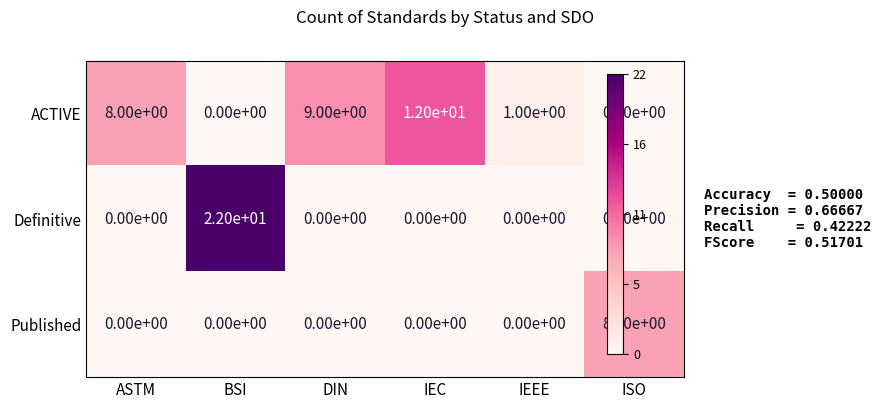

Reading left to right, list all the values displayed in this chart.

ACTIVE: 8	0	9	12	1	0
Definitive: 0	22	0	0	0	0
Published: 0	0	0	0	0	8